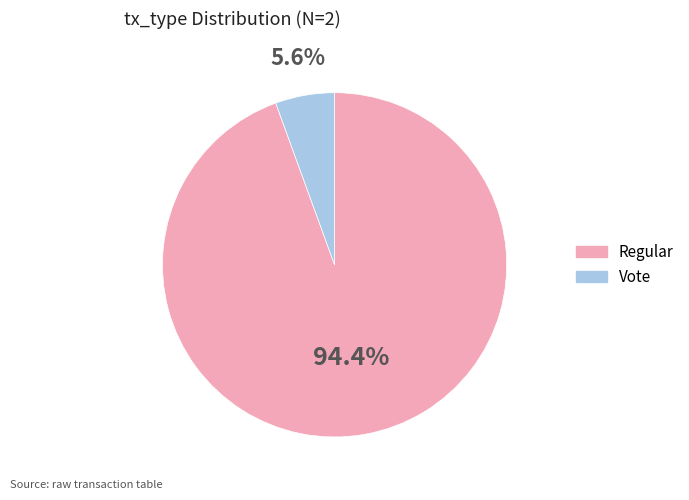

What is the ratio of the value at Vote to the value at Regular?

0.1